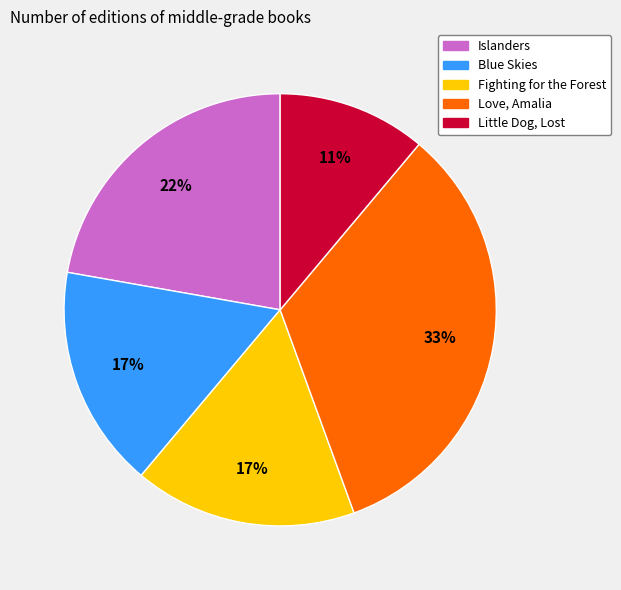

To the nearest percent, what portion does Little Dog, Lost represent?

11%